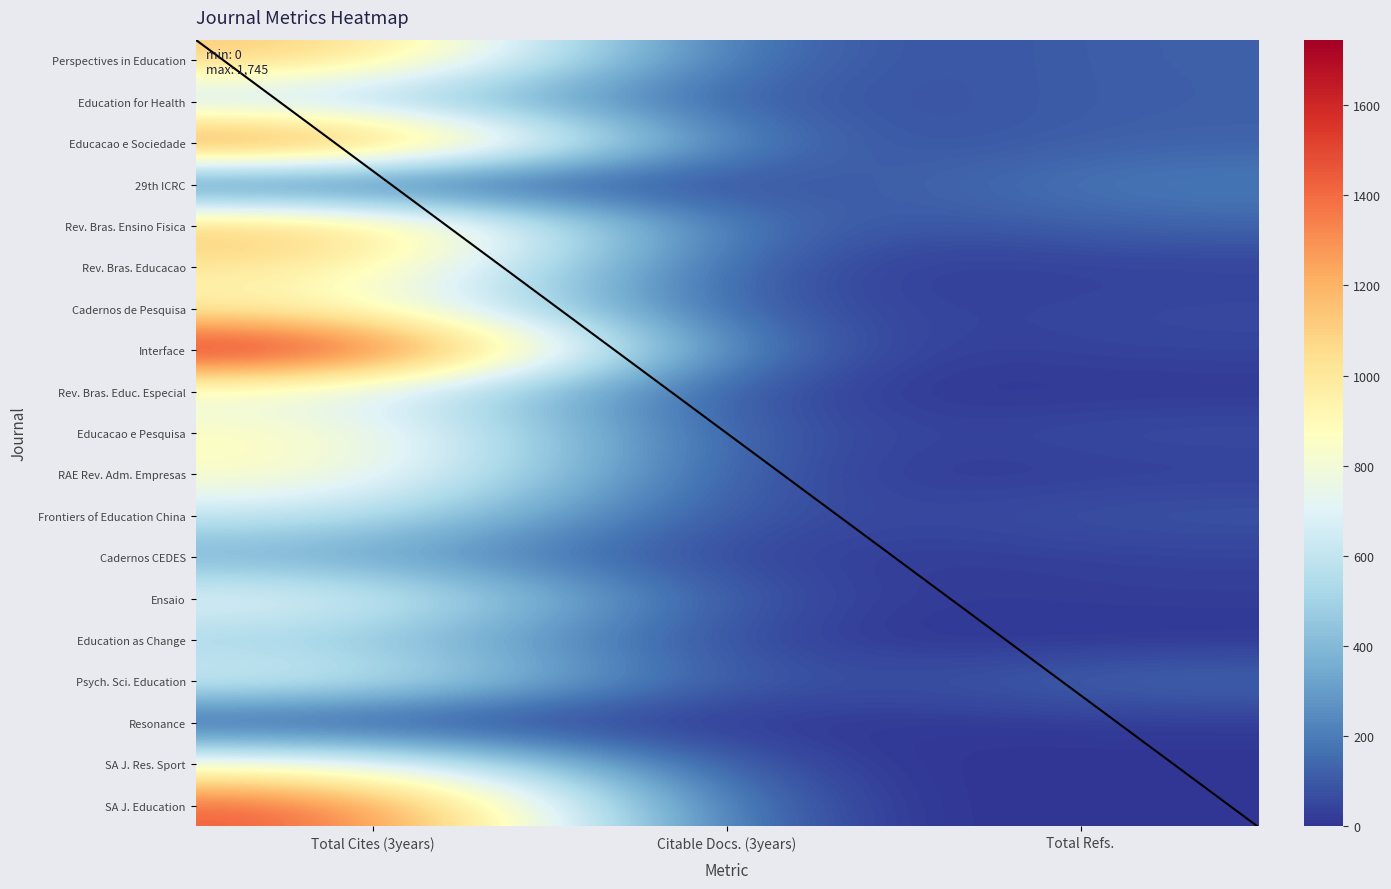

Reading left to right, transcribe all the data shown in this chart.

1: 1167	514	1542	0	1242	1031	936	1745	745	908	889	631	340	770	504	720	20	841	1493
2: 36	46	19	49	25	3	8	6	1	5	1	4	1	7	0	0	0	0	0
3: 123	118	130	204	139	33	56	47	10	69	26	95	34	30	0	155	17	0	0